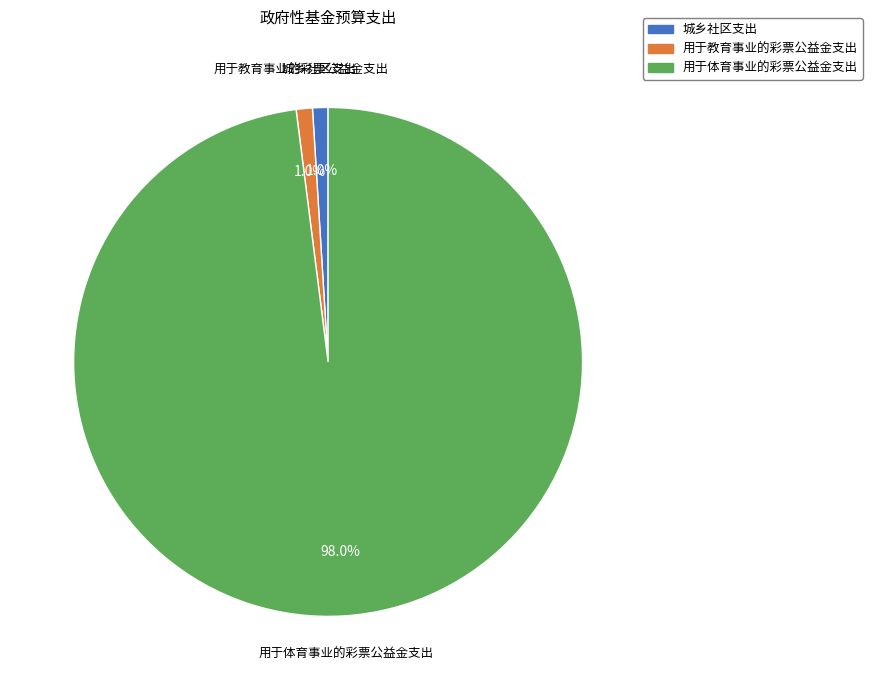

Does 用于体育事业的彩票公益金支出 account for over 50% of the chart?

Yes